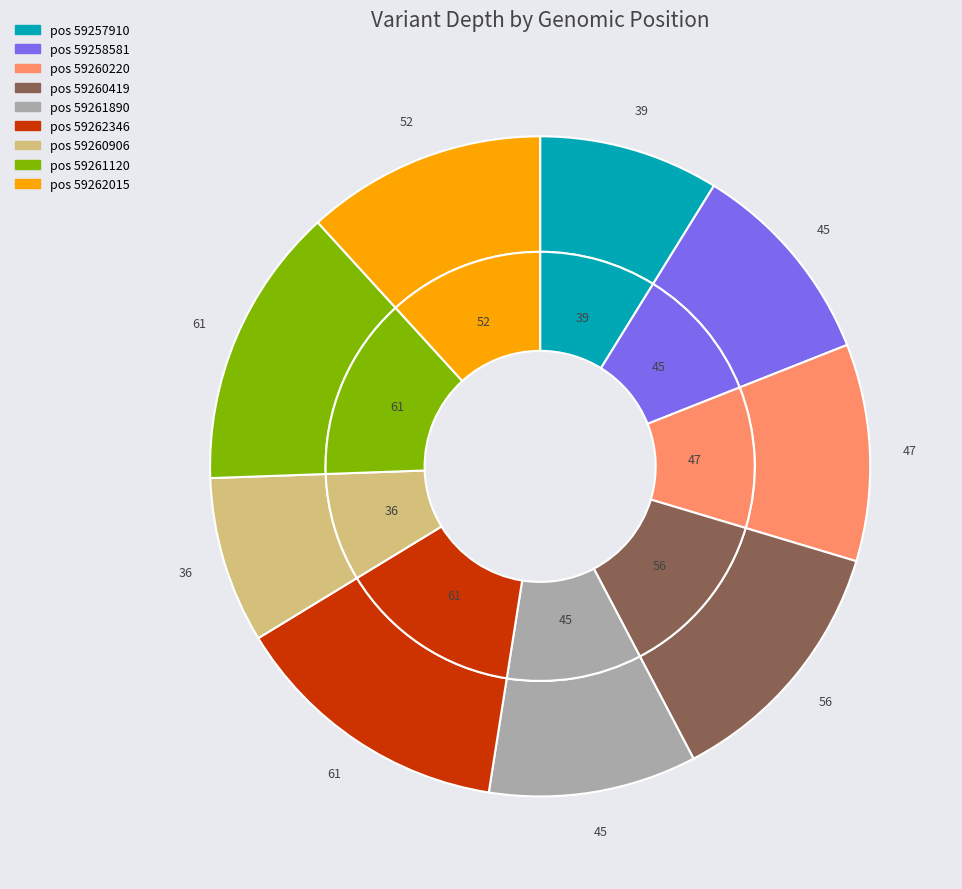

Is it true that 59261890 is 10% of the pie?

True